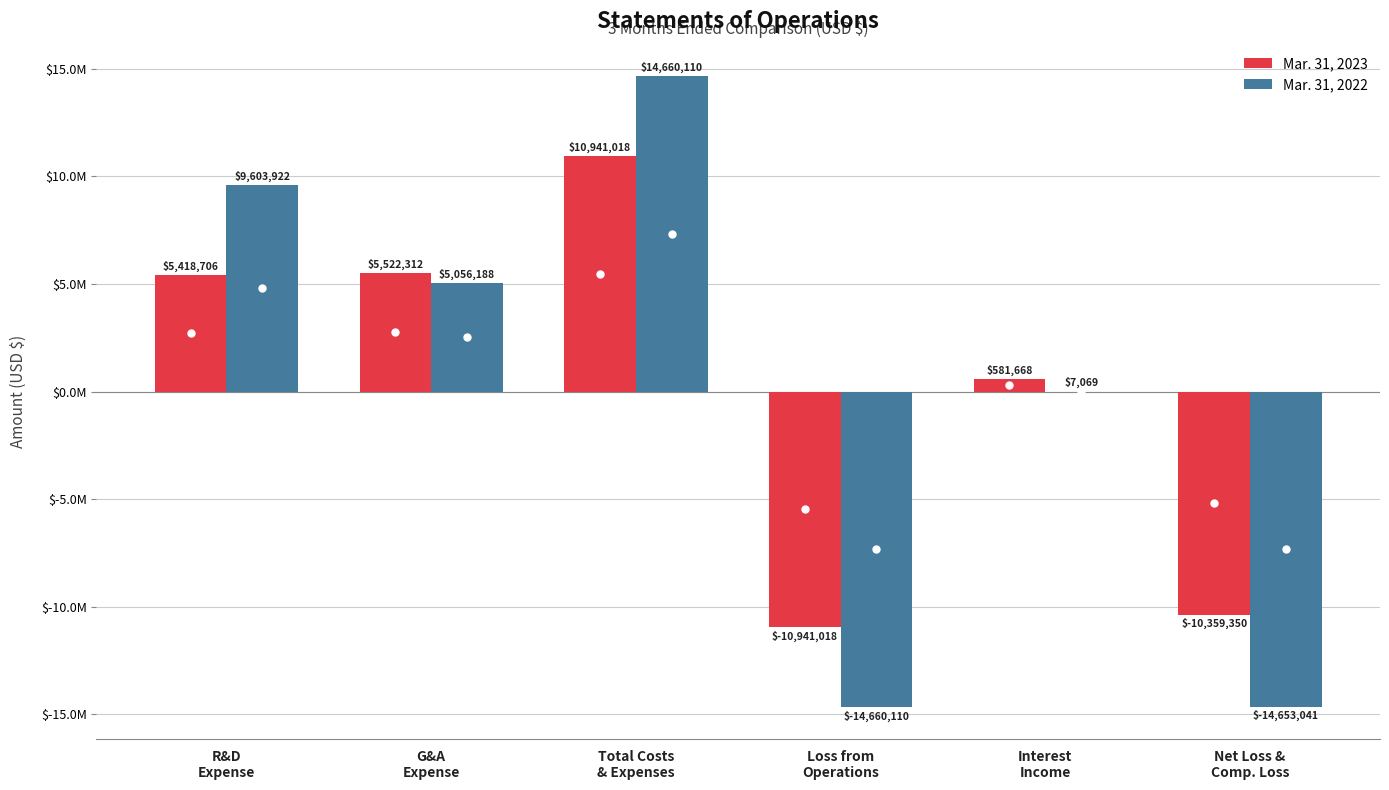

What is the difference between the highest and lowest values at Loss from
Operations?

3719092